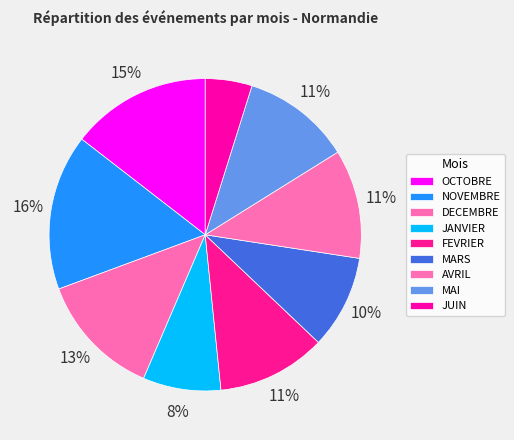

How many segments does this pie chart have?

9